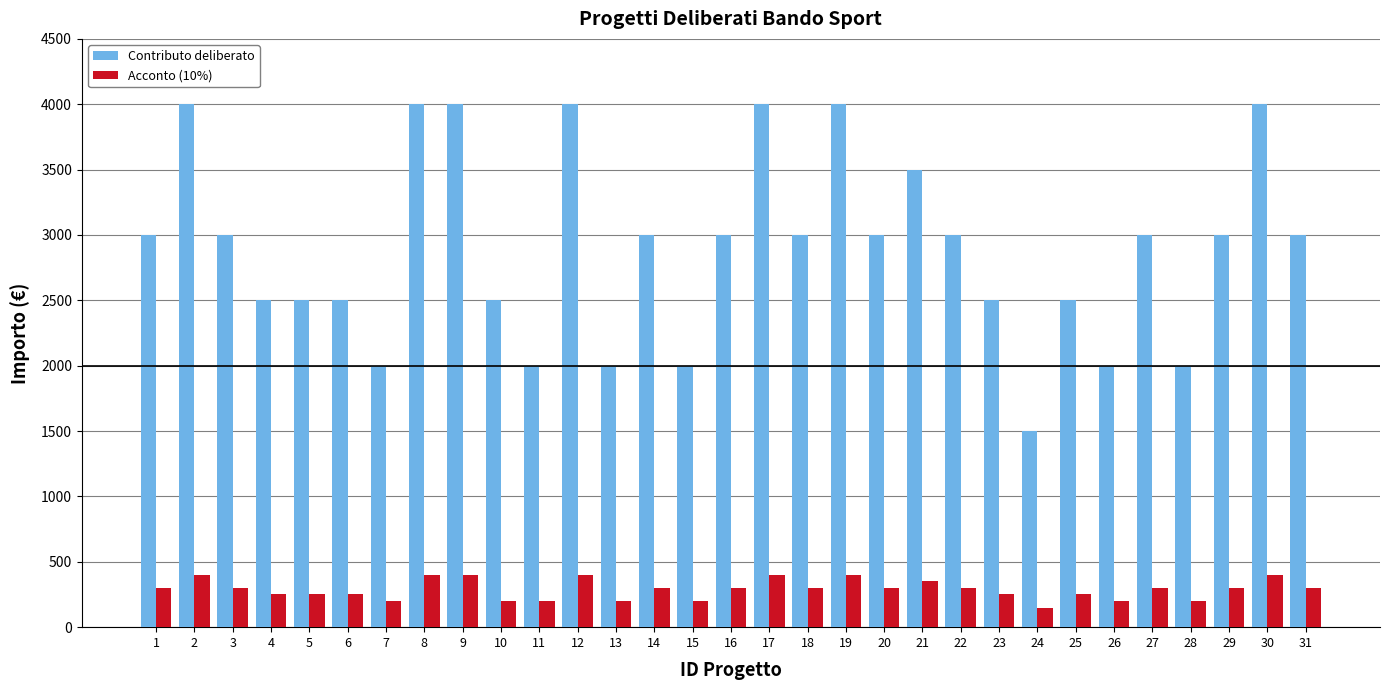

What is the sum of the Contributo deliberato values at 21 and 13?

5500